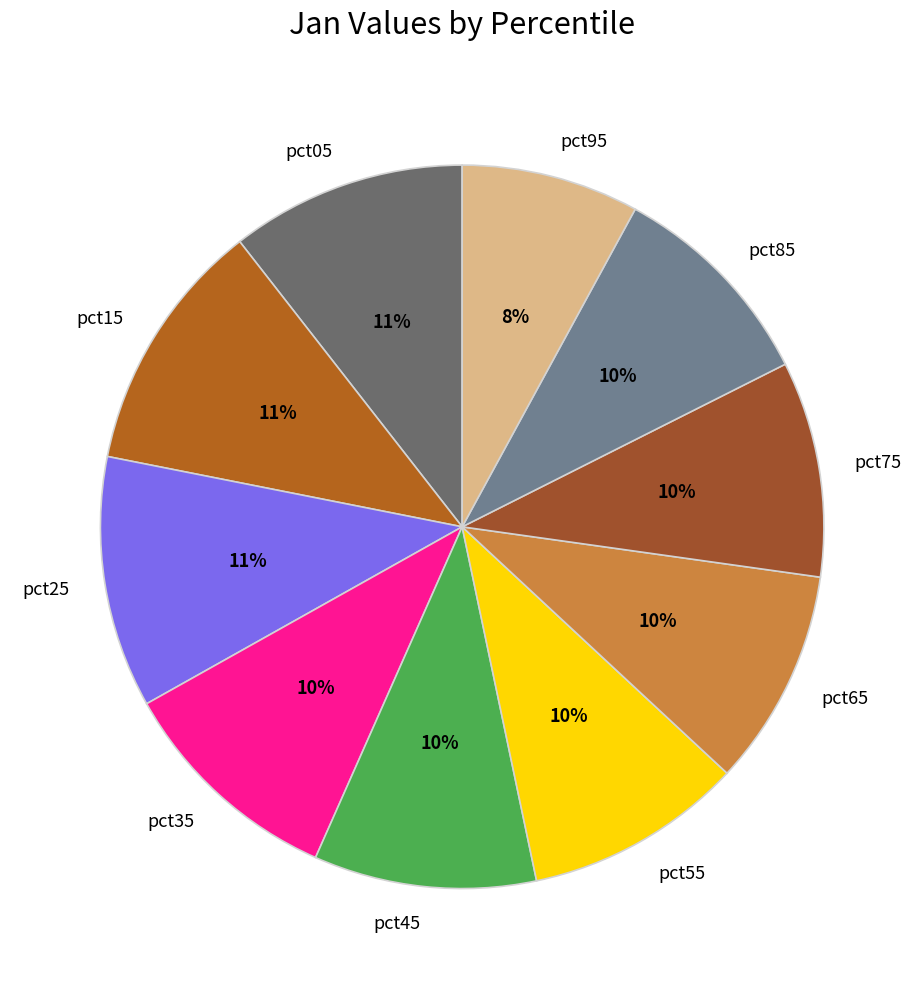

To the nearest percent, what is the average slice percentage?

10%